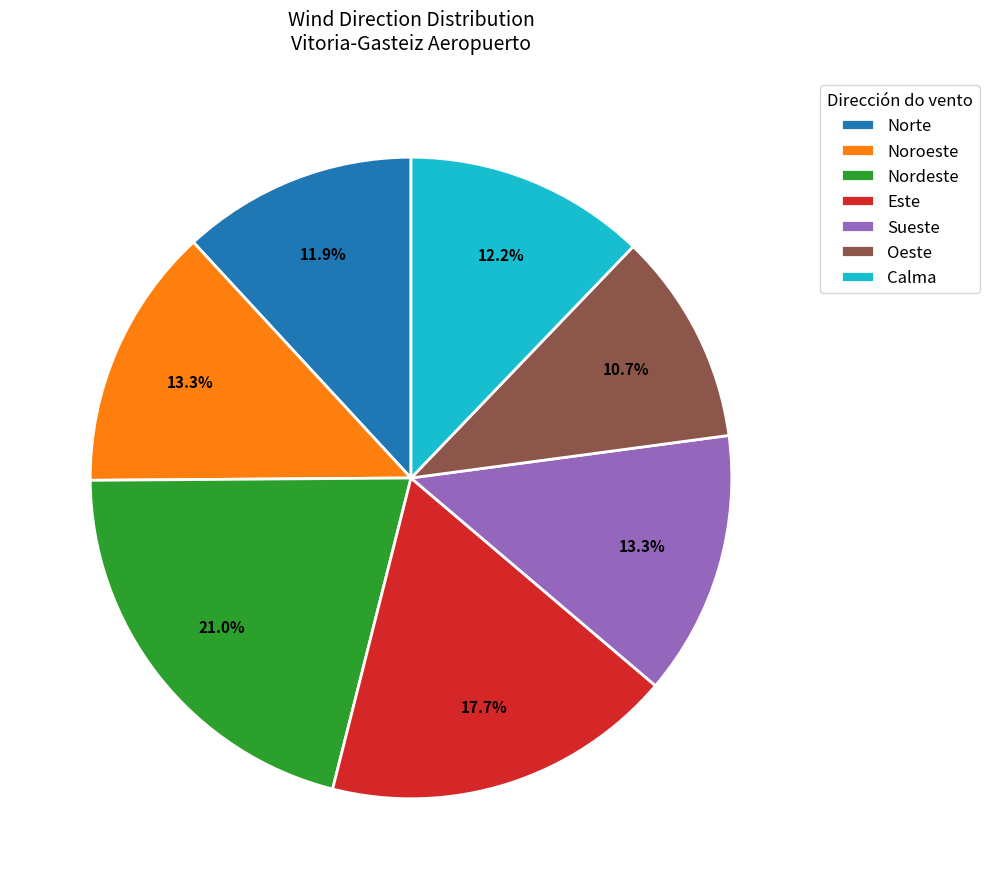

To the nearest percent, what is the combined percentage of Sueste and Noroeste?

27%